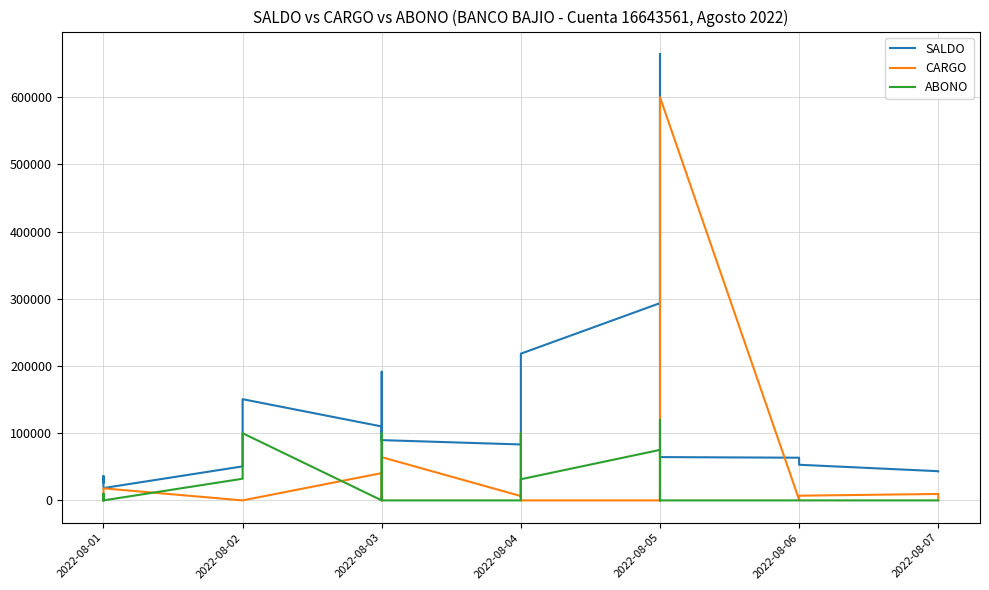

Which series has the largest total across all categories?

SALDO